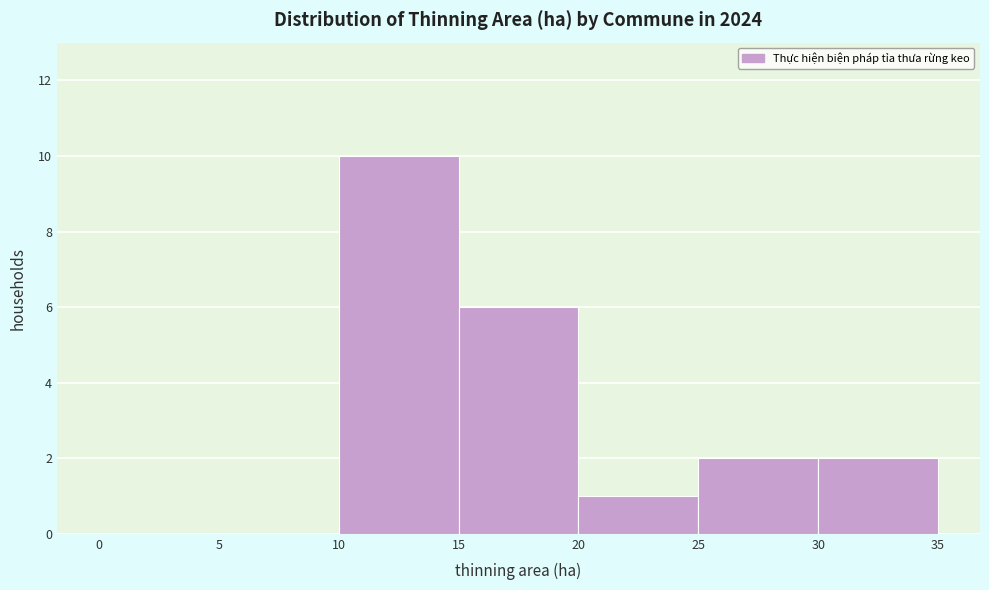

Reading left to right, transcribe this chart: for each bar, give the range it covers on the x-axis and its height. The values are not printed on the chart, so give them approximately, as read against the axis.

0 to 5: 0
5 to 10: 0
10 to 15: 10
15 to 20: 6
20 to 25: 1
25 to 30: 2
30 to 35: 2